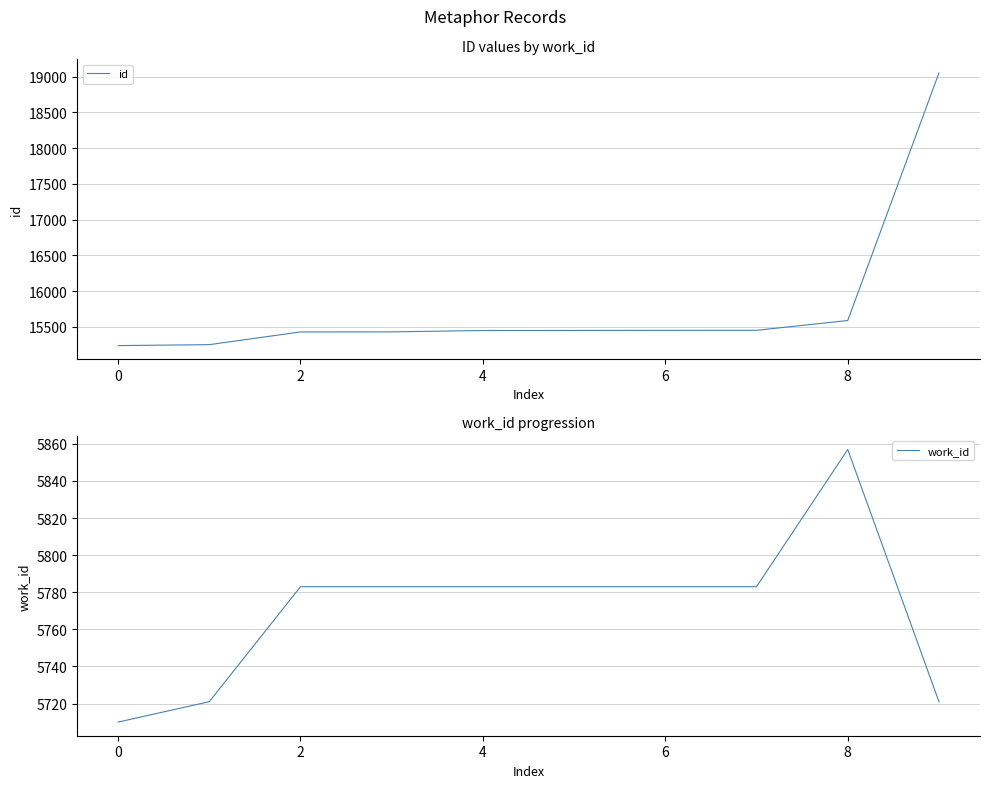

What are all the series names shown in the legend?

id, work_id